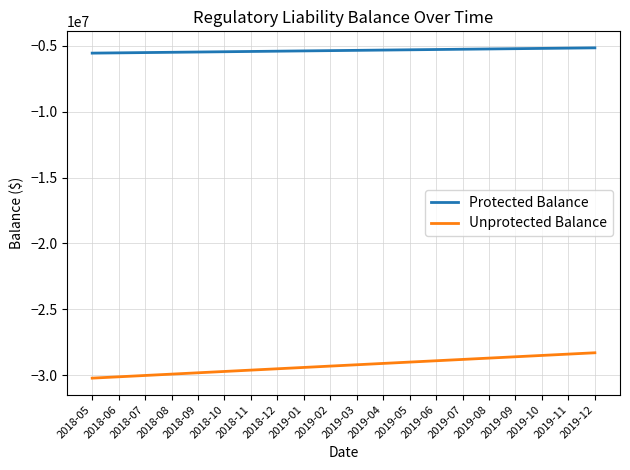

True or false: Protected Balance and Unprotected Balance cross at least once.

False